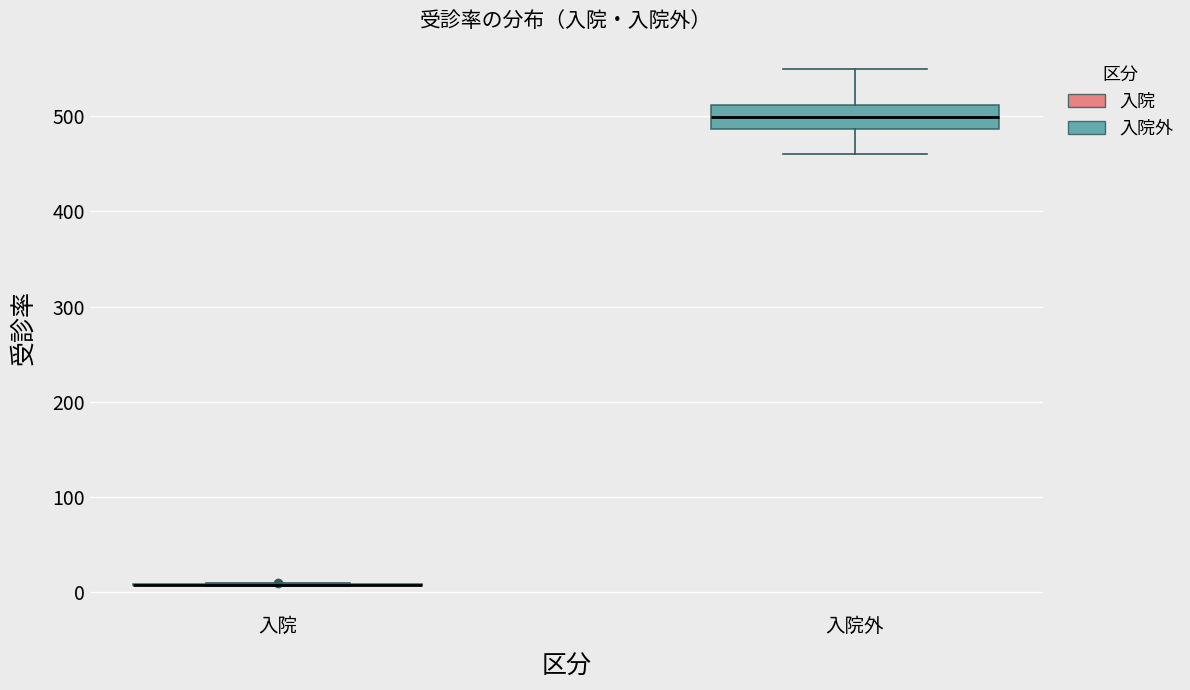

Where does the median line of the box for 入院外 sit on the y-axis? The values are not printed on the chart, so give them approximately, as read against the axis.

500